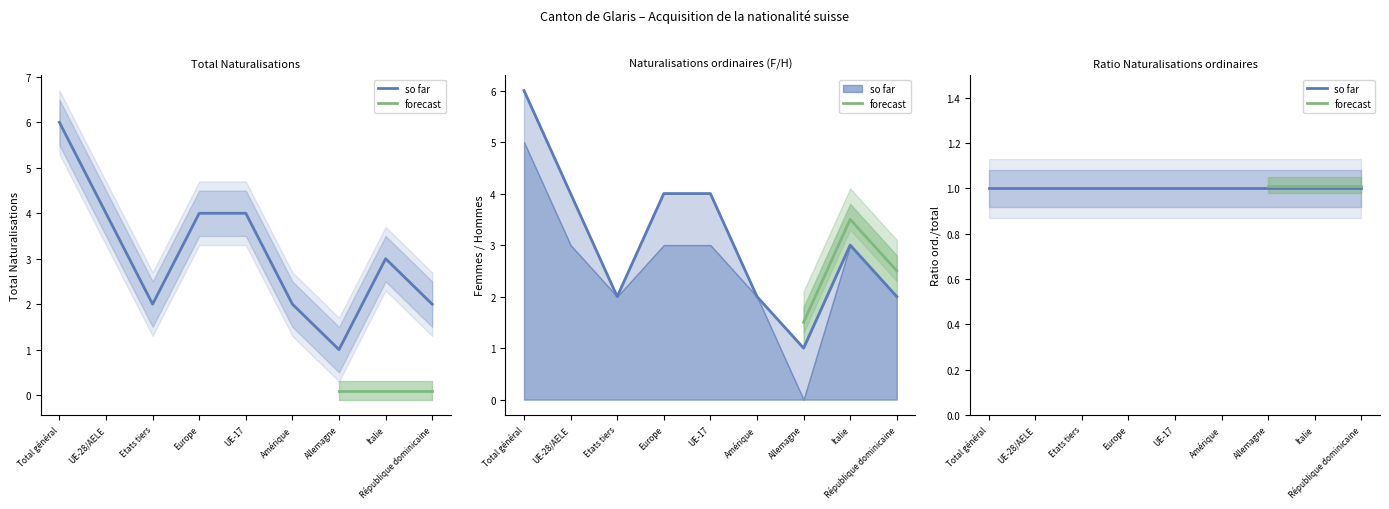

How many lines are shown in the chart?

6